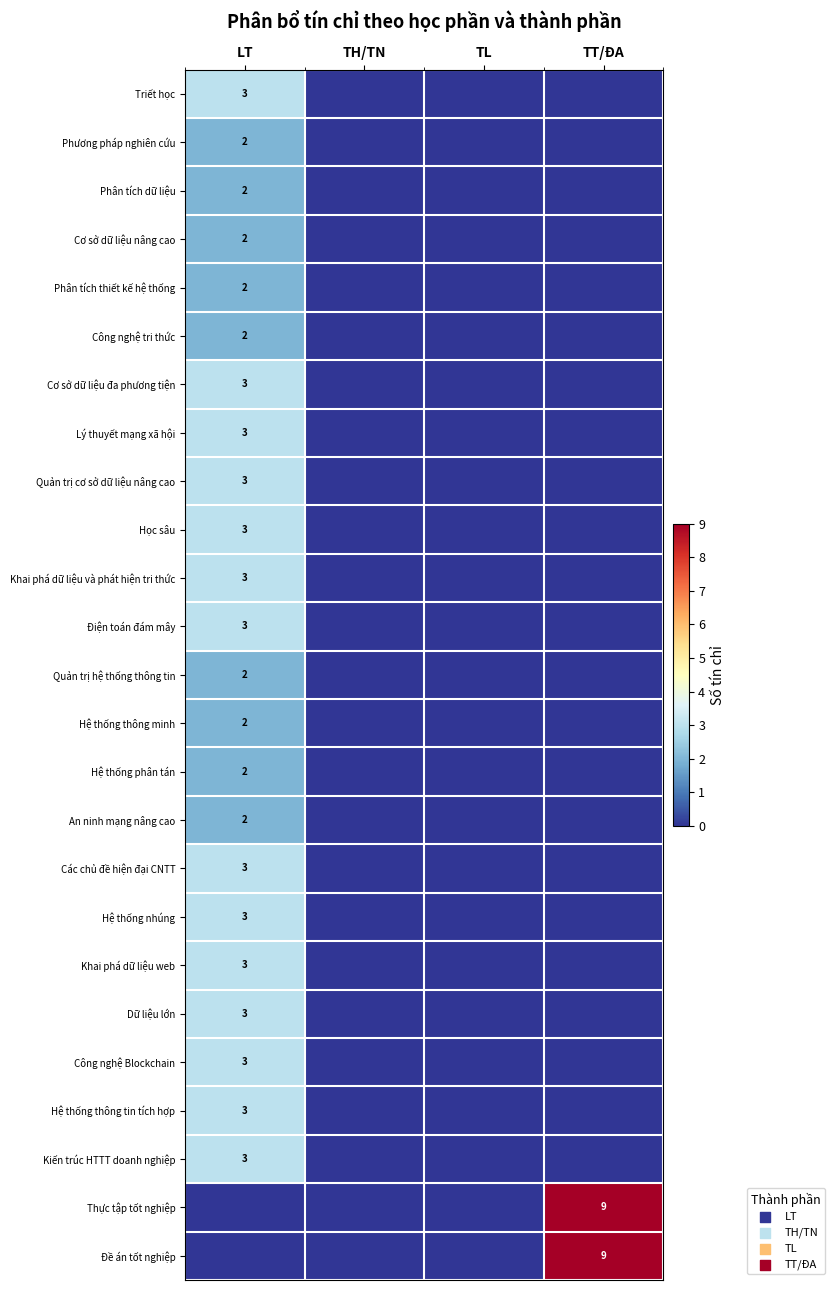

At TL, list the series in order from smallest to largest.

Triết học, Phương pháp nghiên cứu, Phân tích dữ liệu, Cơ sở dữ liệu nâng cao, Phân tích thiết kế hệ thống, Công nghệ tri thức, Cơ sở dữ liệu đa phương tiện, Lý thuyết mạng xã hội, Quản trị cơ sở dữ liệu nâng cao, Học sâu, Khai phá dữ liệu và phát hiện tri thức, Điện toán đám mây, Quản trị hệ thống thông tin, Hệ thống thông minh, Hệ thống phân tán, An ninh mạng nâng cao, Các chủ đề hiện đại CNTT, Hệ thống nhúng, Khai phá dữ liệu web, Dữ liệu lớn, Công nghệ Blockchain, Hệ thống thông tin tích hợp, Kiến trúc HTTT doanh nghiệp, Thực tập tốt nghiệp, Đề án tốt nghiệp